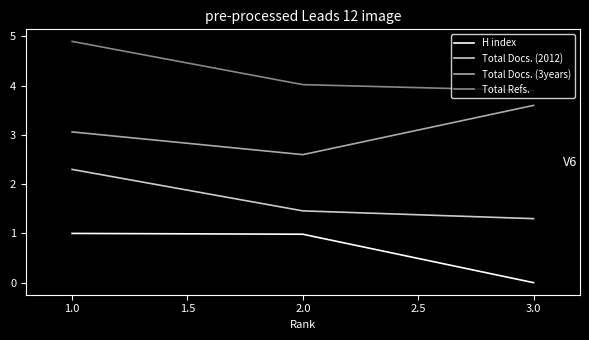

Is the value of Total Docs. (3years) at 2.0 greater than the value of Total Refs. at 2.0?

No